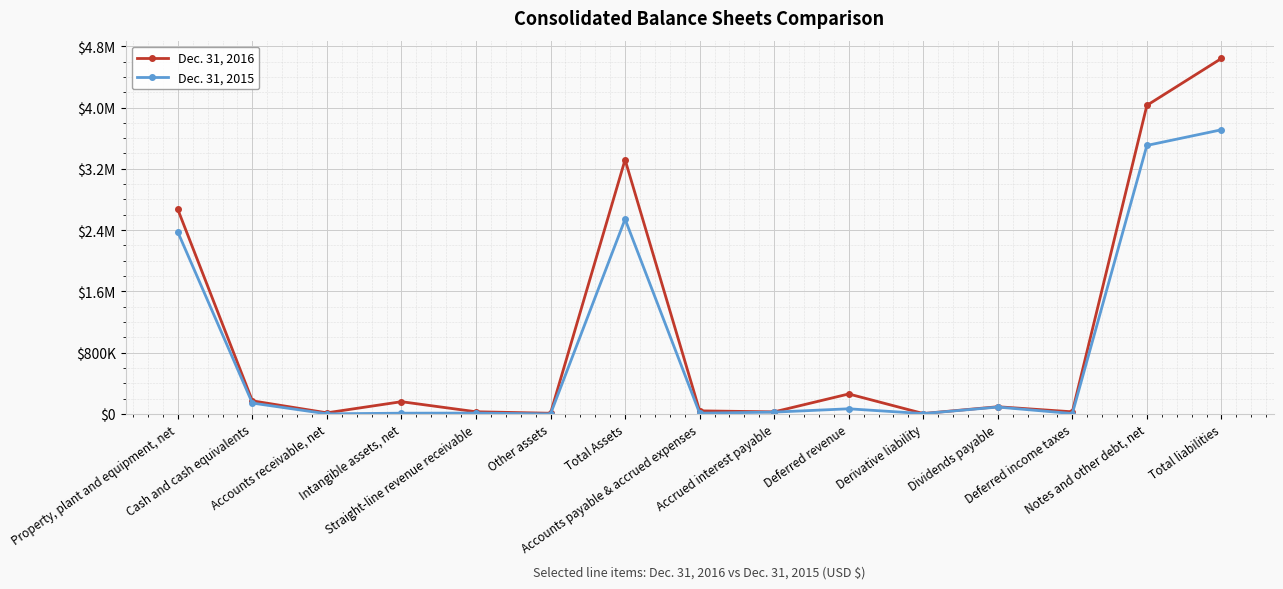

How many interior local valleys does the Dec. 31, 2015 series have?

5